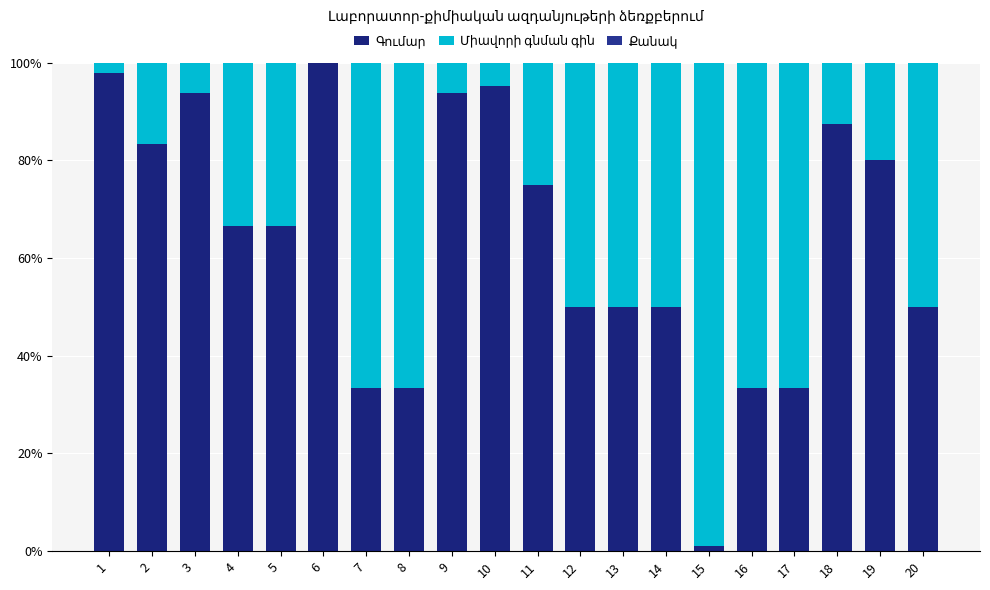

Between 3 and 11, which series saw the biggest shift?

Գումար